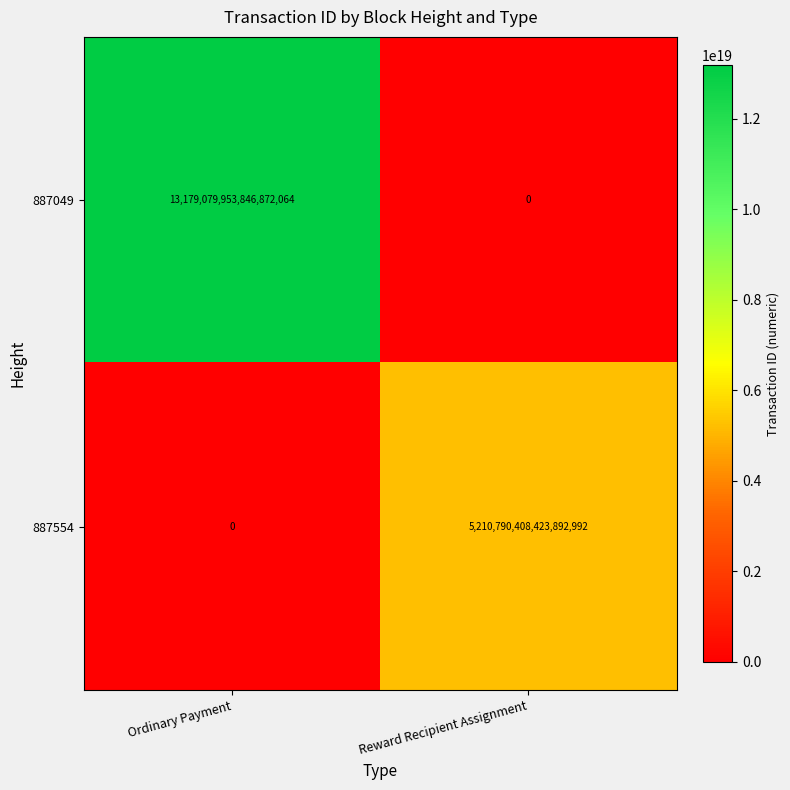

How many data points does each series have?

2